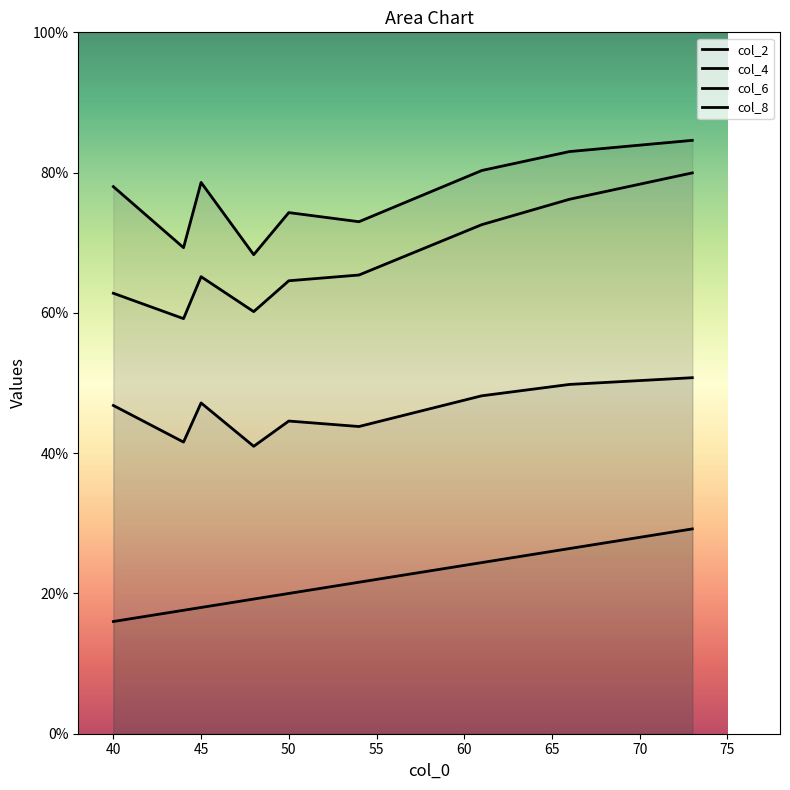

Is the value of col_2 at 54 greater than the value of col_8 at 48?

No